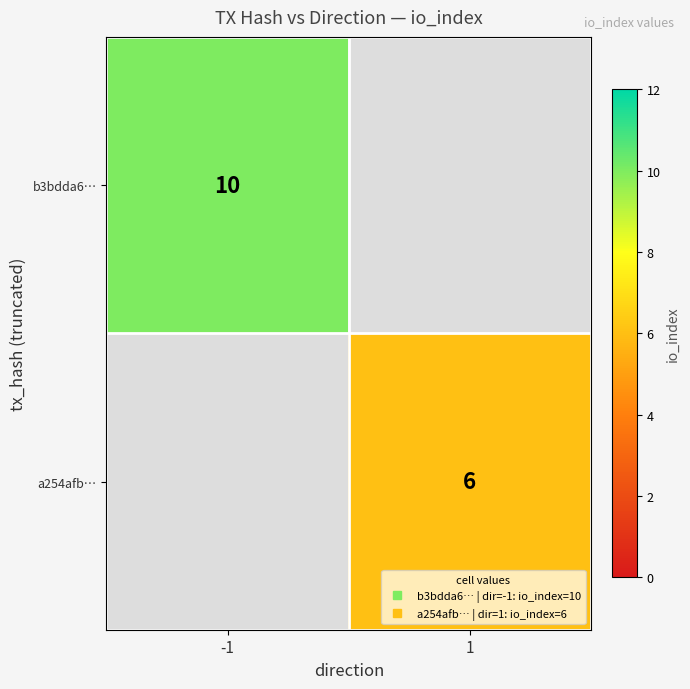

At -1, list the series in order from largest to smallest.

b3bdda6…, a254afb…